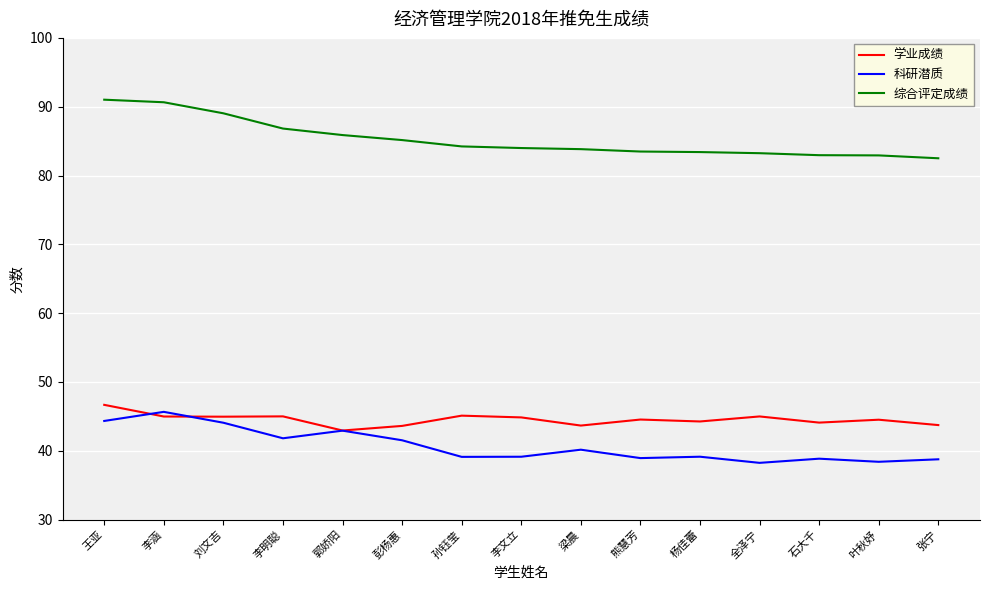

What is the spread (max minus min) of values at 熊慧芳?

44.5